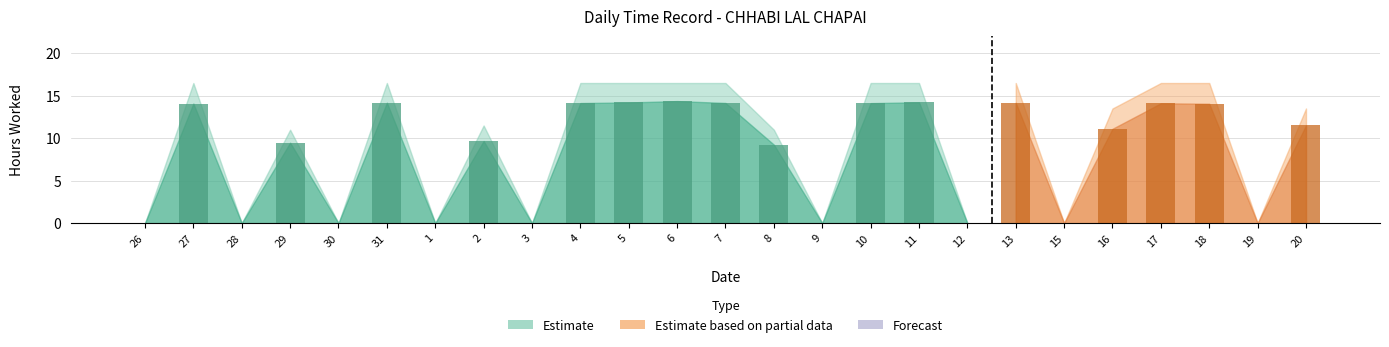

True or false: the data shows 9.5 at 29.

True